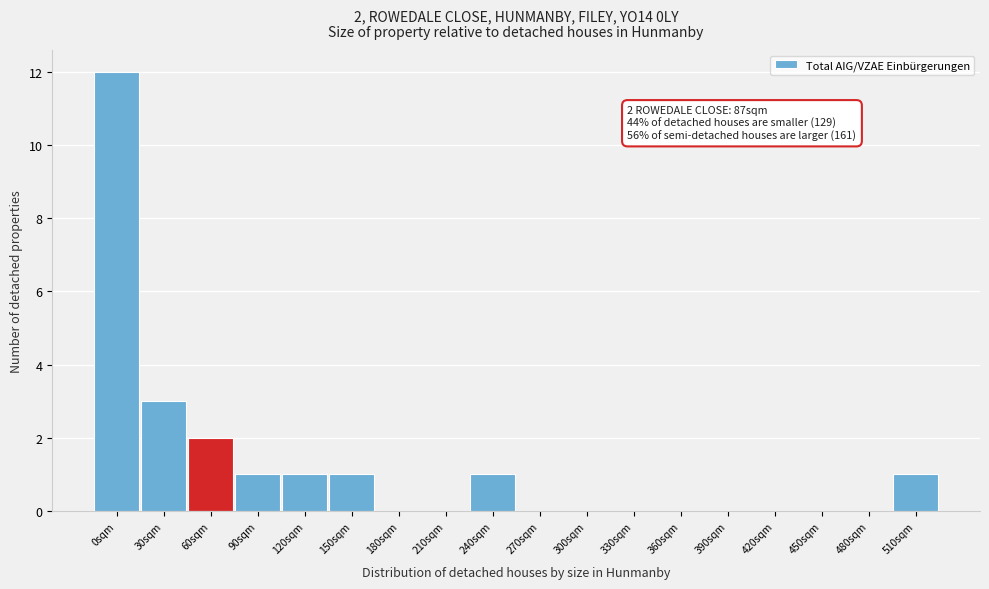

Reading left to right, what are all the values shown in this chart?

0sqm=12	30sqm=3	60sqm=2	90sqm=1	120sqm=1	150sqm=1	180sqm=0	210sqm=0	240sqm=1	270sqm=0	300sqm=0	330sqm=0	360sqm=0	390sqm=0	420sqm=0	450sqm=0	480sqm=0	510sqm=1